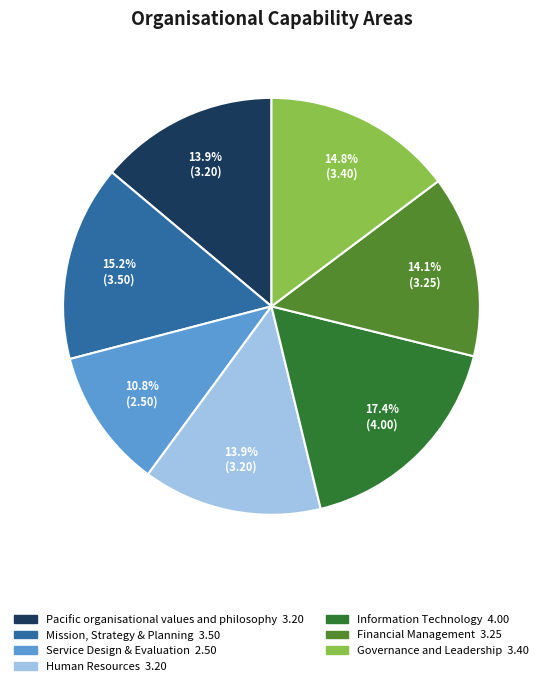

Approximately how many times larger is the value at Human Resources compared to Information Technology?

0.8